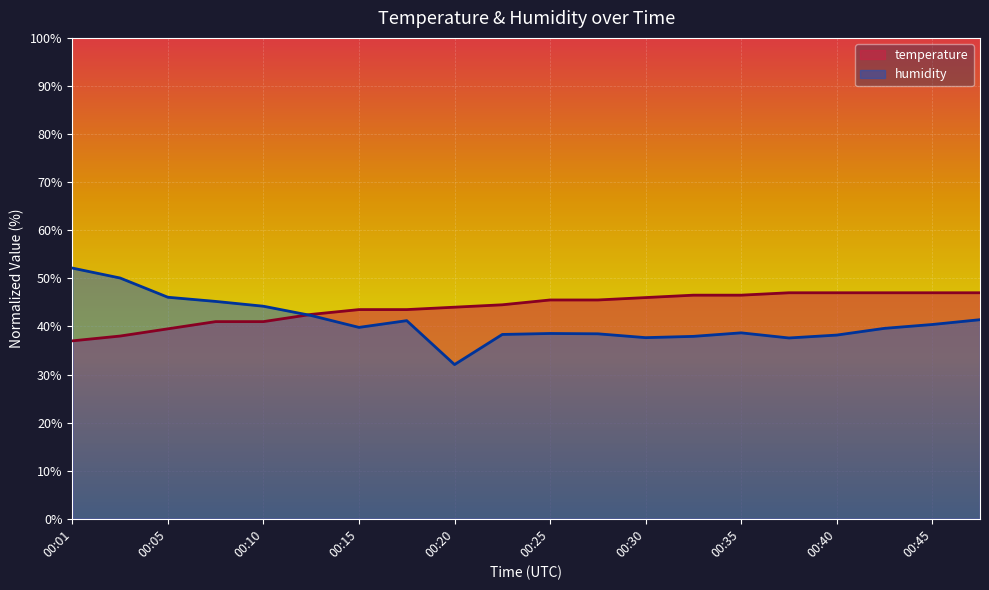

What is the difference between the humidity values at 00:47 and 00:01?

10.7